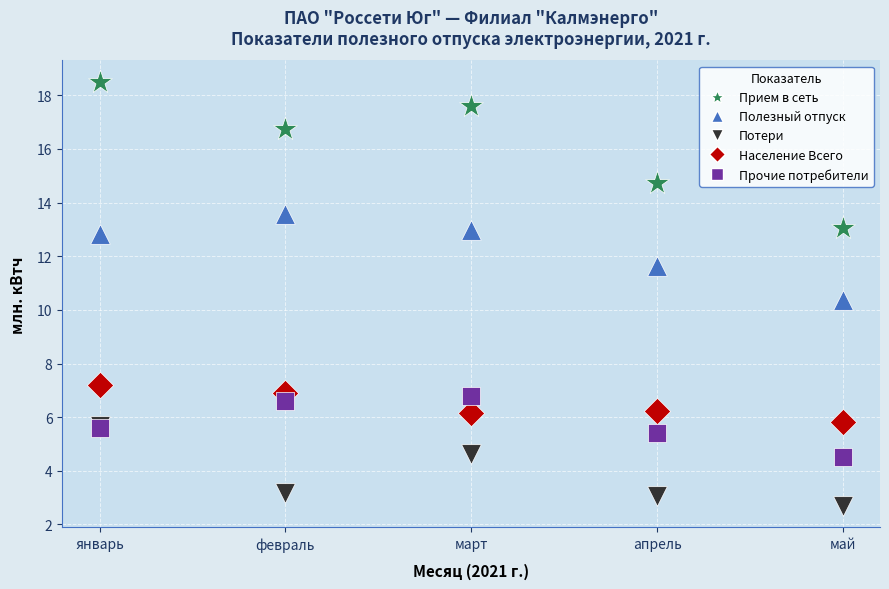

Across all series, what Y value is closest to 10?

10.4